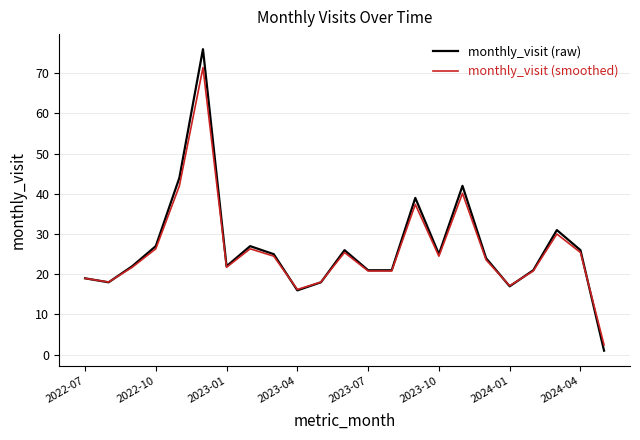

Which series has the largest range (max minus min)?

monthly_visit (raw)